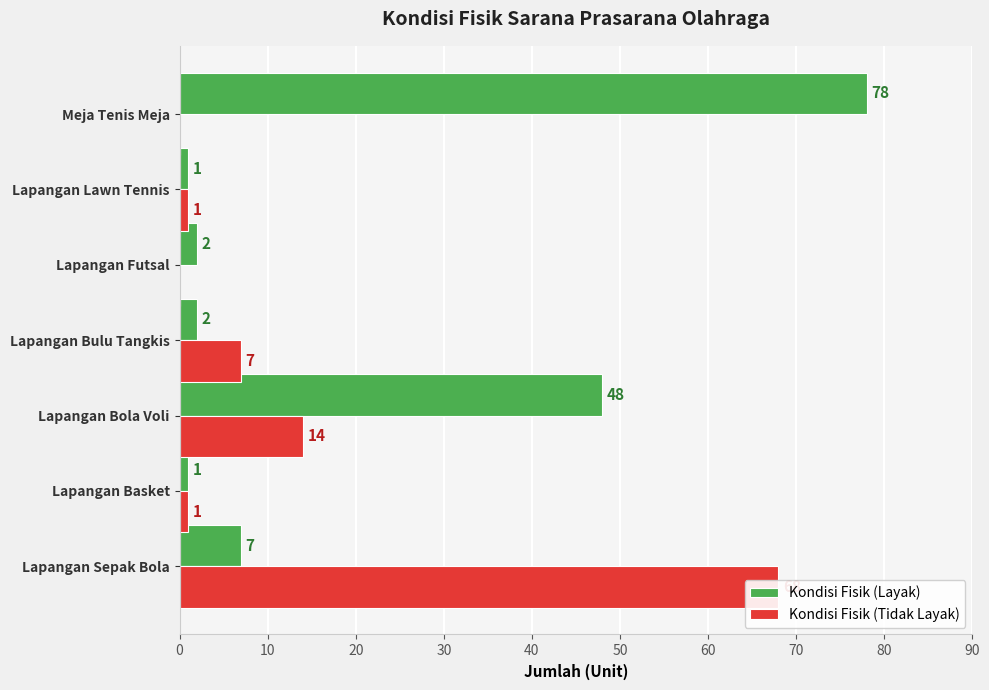

What are all the series names shown in the legend?

Kondisi Fisik (Layak), Kondisi Fisik (Tidak Layak)